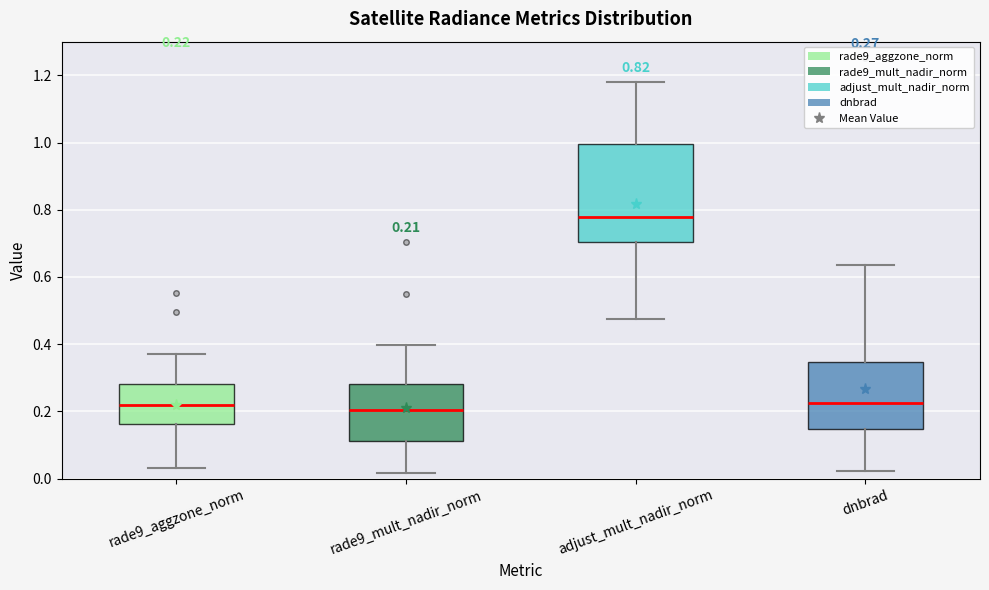

Comparing the boxes themselves (not the whiskers), which one is the tallest?

adjust_mult_nadir_norm